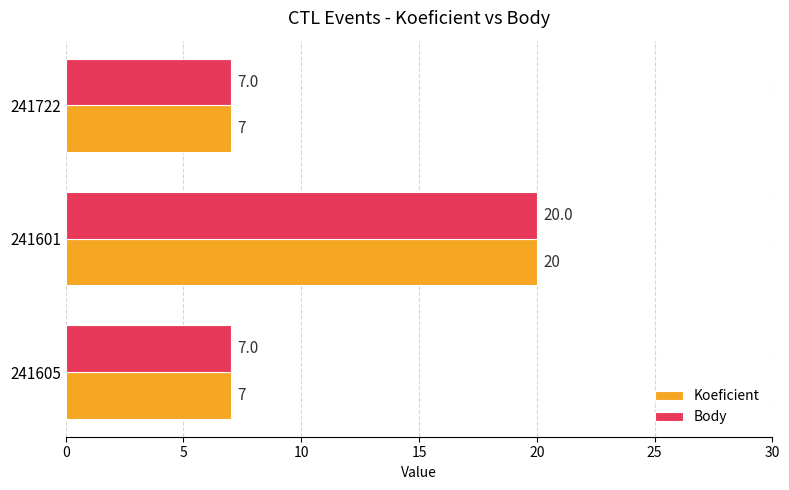

Count the Body values in the range 7 to 20.

3